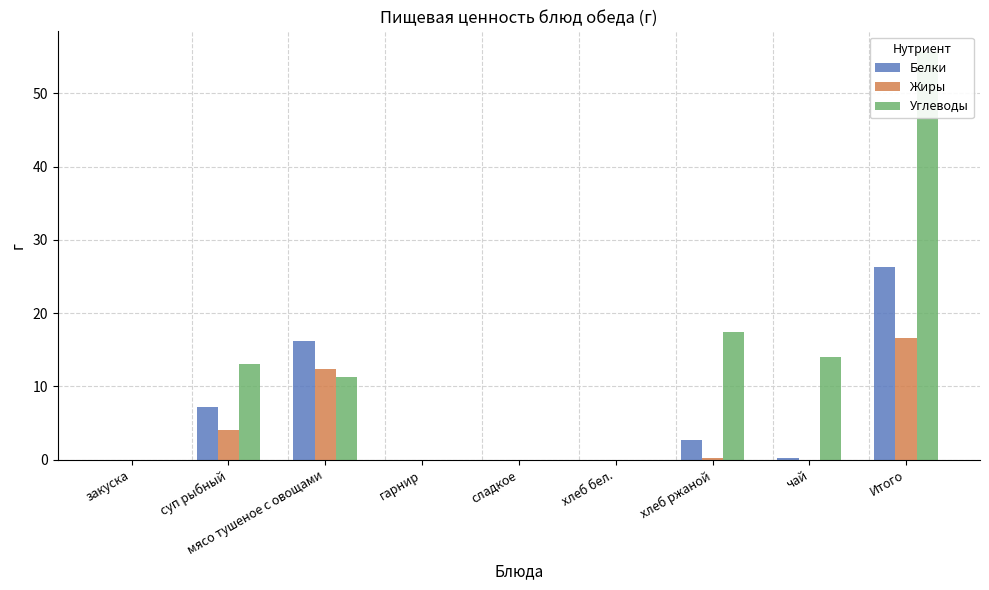

Which category has the lowest value across all series?

закуска